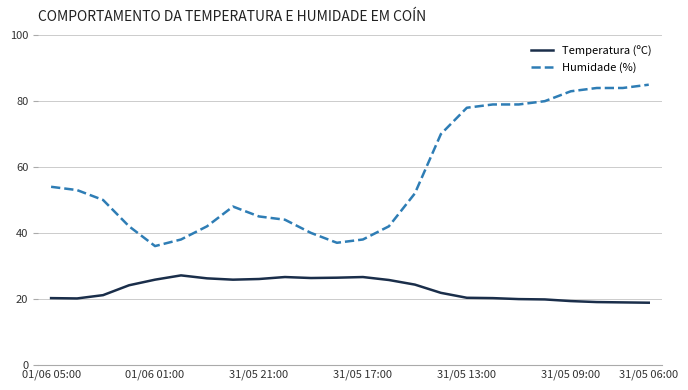

True or false: Temperatura (ºC) and Humidade (%) cross at least once.

False